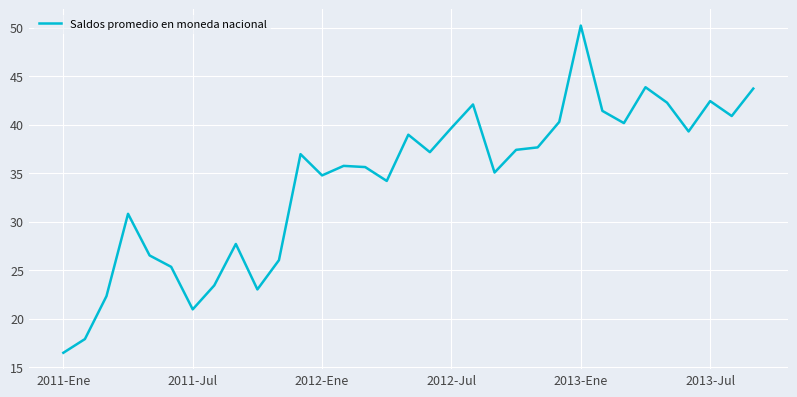

What is the average value?

34.3